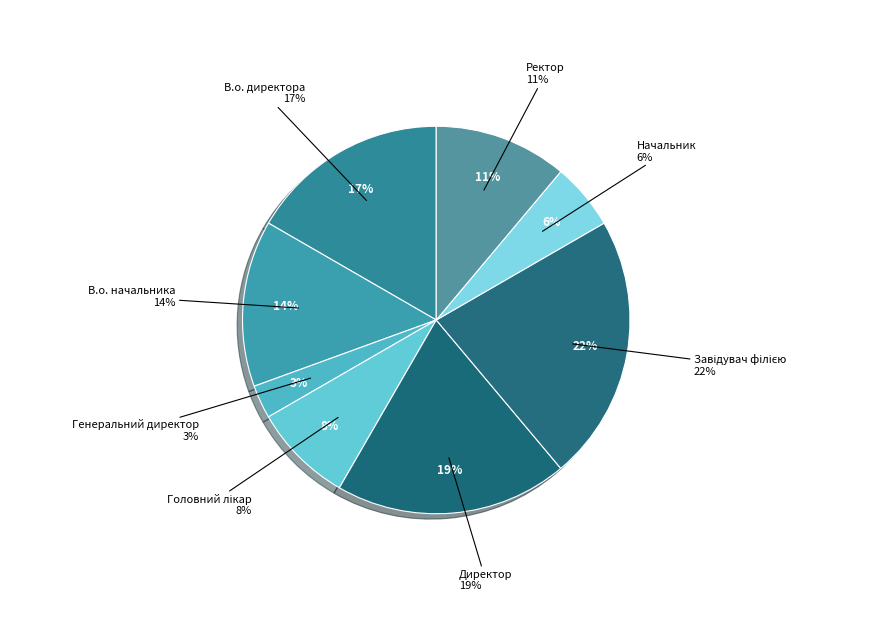

Combined, what portion of the pie is Генеральний директор and В.о. директора?

19.4%